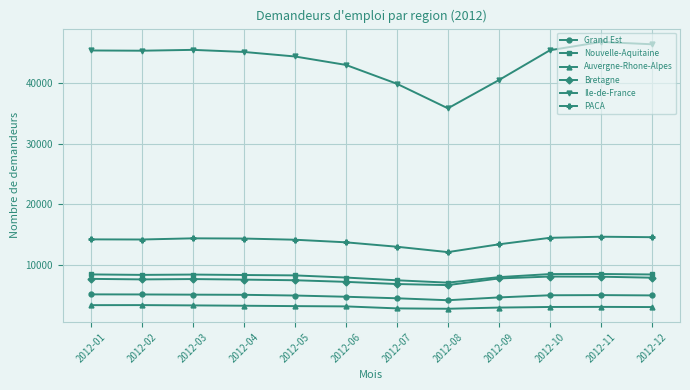

What is the lowest value of the Bretagne series?

6659